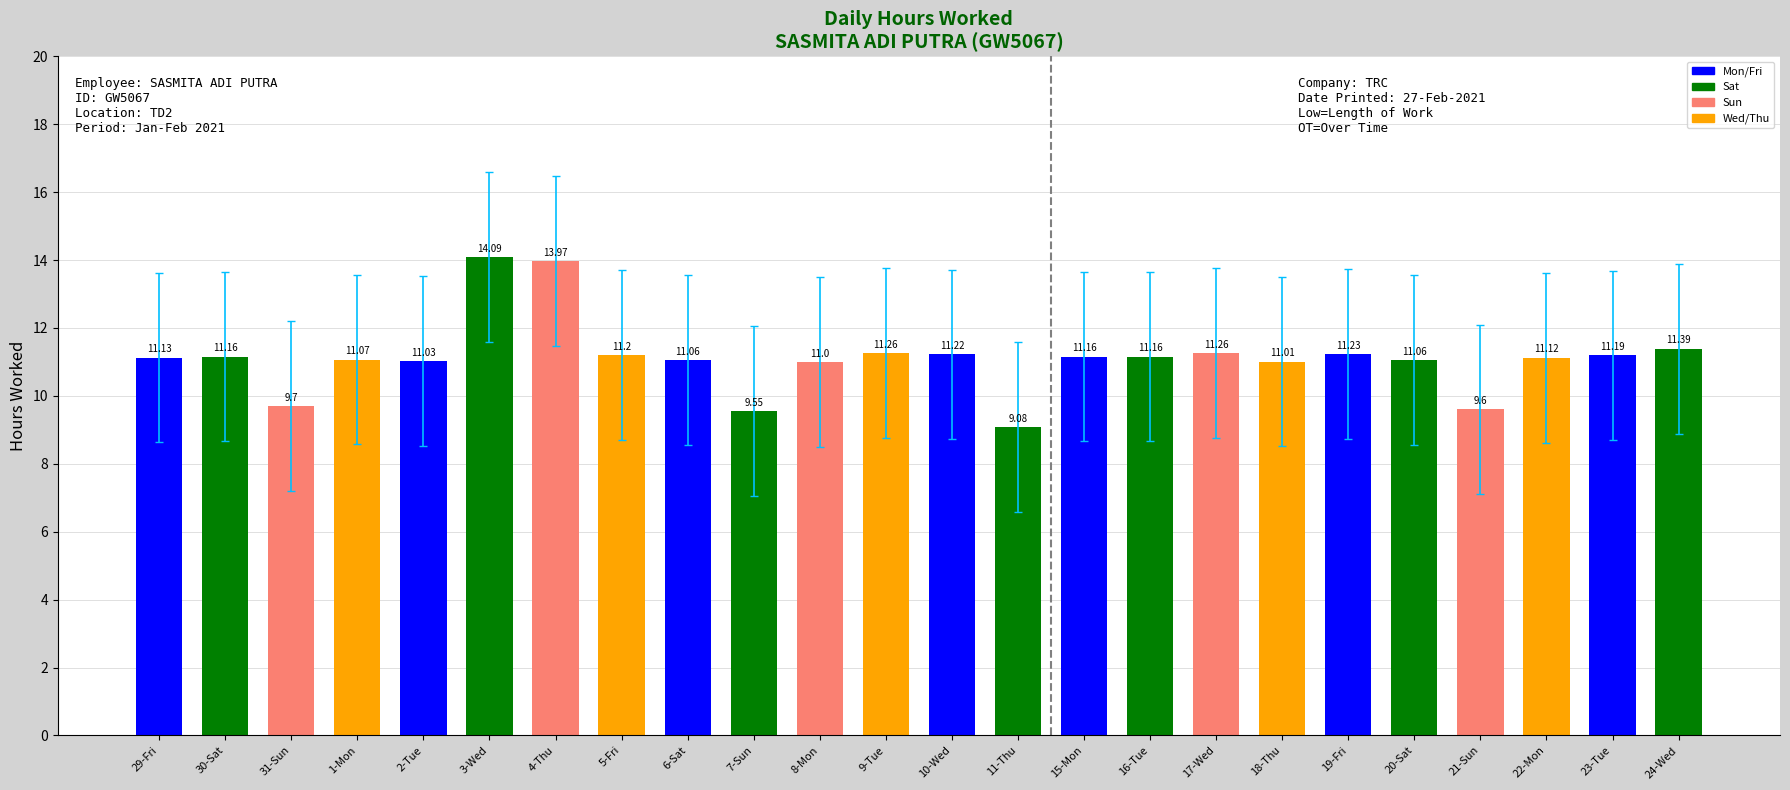

How many bars are there in total?

24